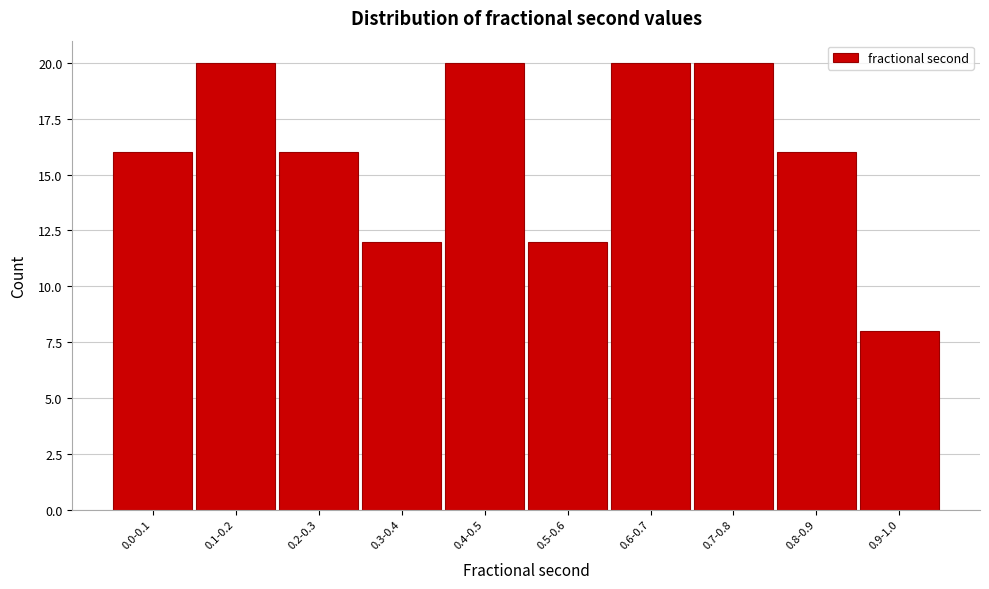

Reading right to left, transcribe all the data shown in this chart.

0.9-1.0=8	0.8-0.9=16	0.7-0.8=20	0.6-0.7=20	0.5-0.6=12	0.4-0.5=20	0.3-0.4=12	0.2-0.3=16	0.1-0.2=20	0.0-0.1=16